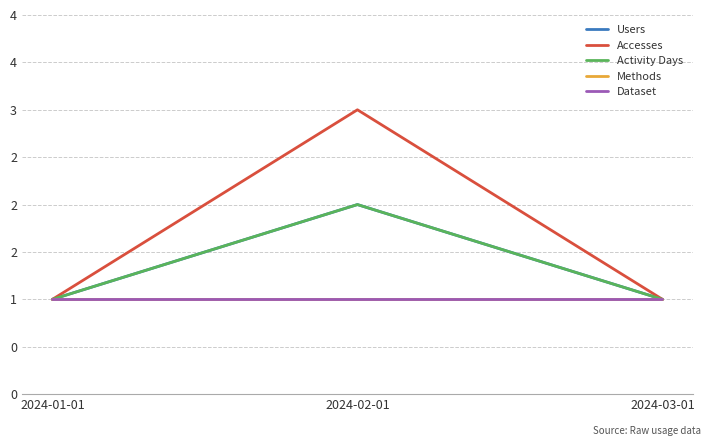

Is this an area chart (filled region under the line)?

No